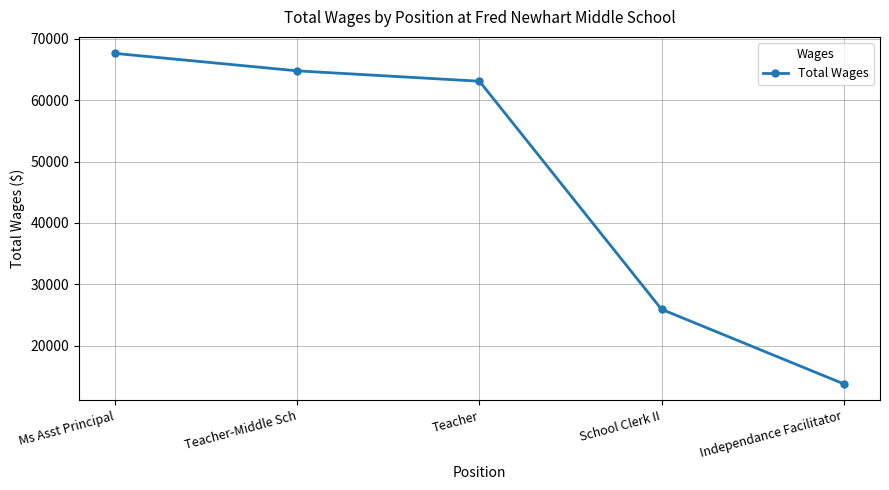

How many lines are shown in the chart?

1